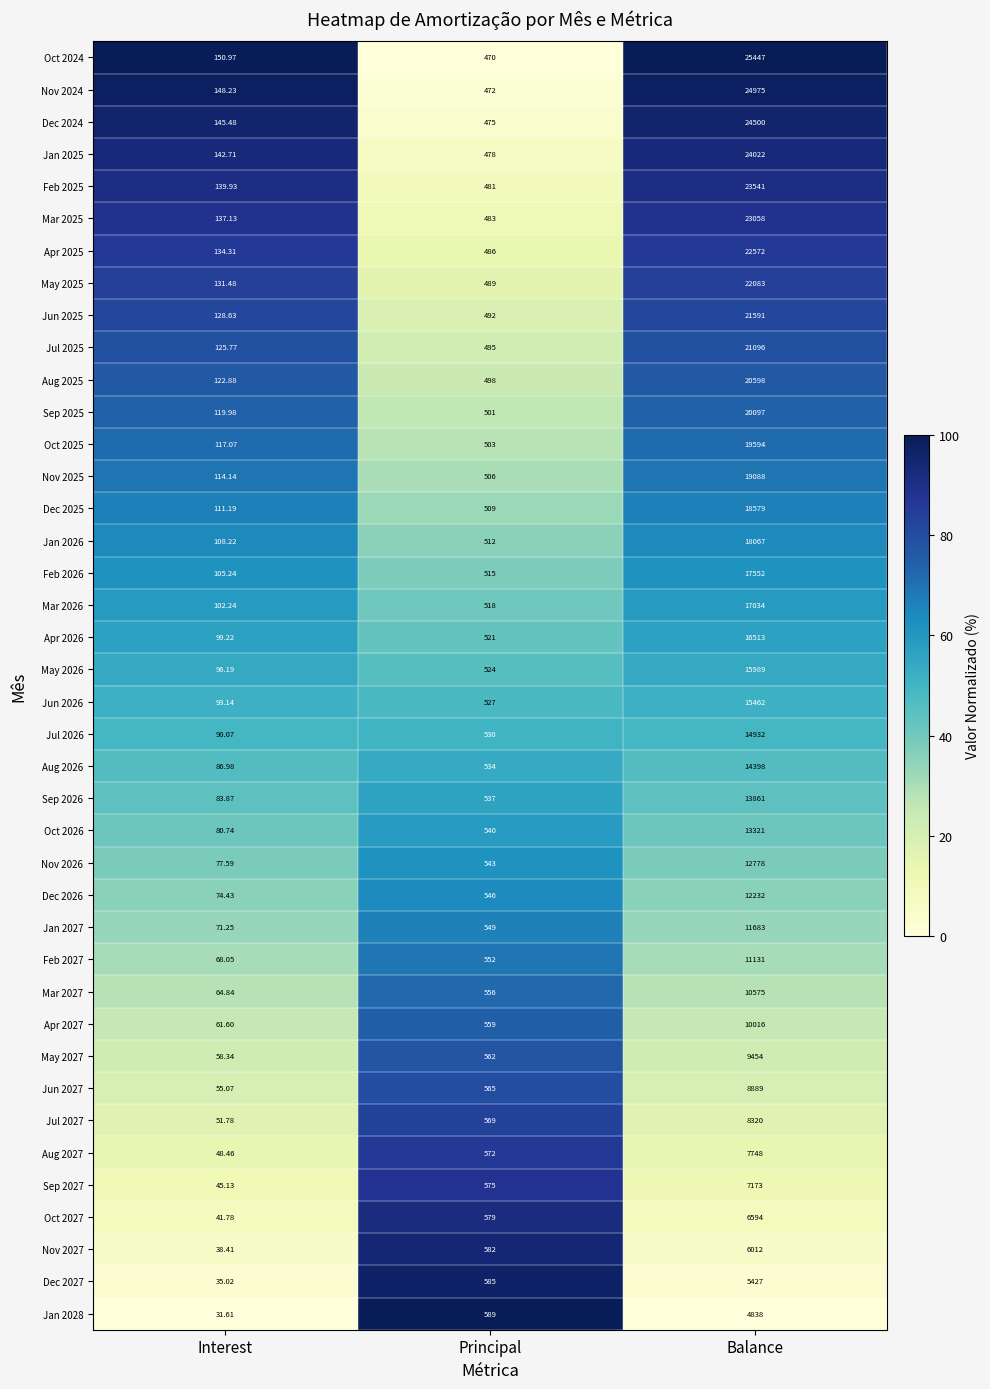

Rank the series at Balance from highest to lowest value.

Oct 2024, Nov 2024, Dec 2024, Jan 2025, Feb 2025, Mar 2025, Apr 2025, May 2025, Jun 2025, Jul 2025, Aug 2025, Sep 2025, Oct 2025, Nov 2025, Dec 2025, Jan 2026, Feb 2026, Mar 2026, Apr 2026, May 2026, Jun 2026, Jul 2026, Aug 2026, Sep 2026, Oct 2026, Nov 2026, Dec 2026, Jan 2027, Feb 2027, Mar 2027, Apr 2027, May 2027, Jun 2027, Jul 2027, Aug 2027, Sep 2027, Oct 2027, Nov 2027, Dec 2027, Jan 2028